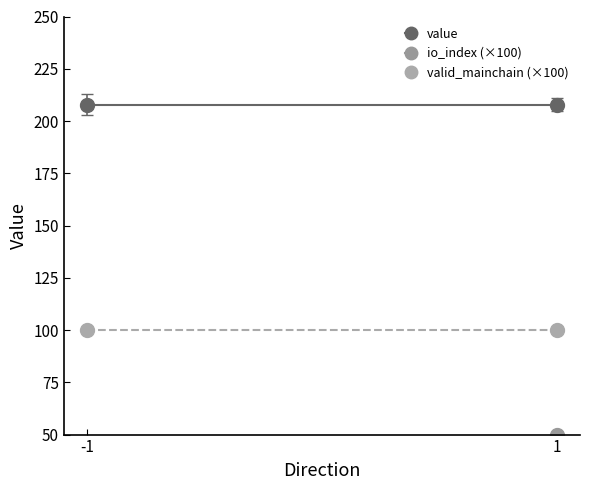

What is the greatest value displayed?

207.8